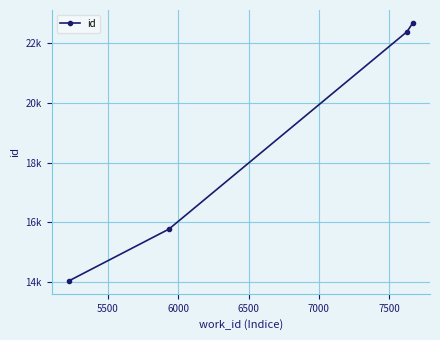

Is this an area chart (filled region under the line)?

No